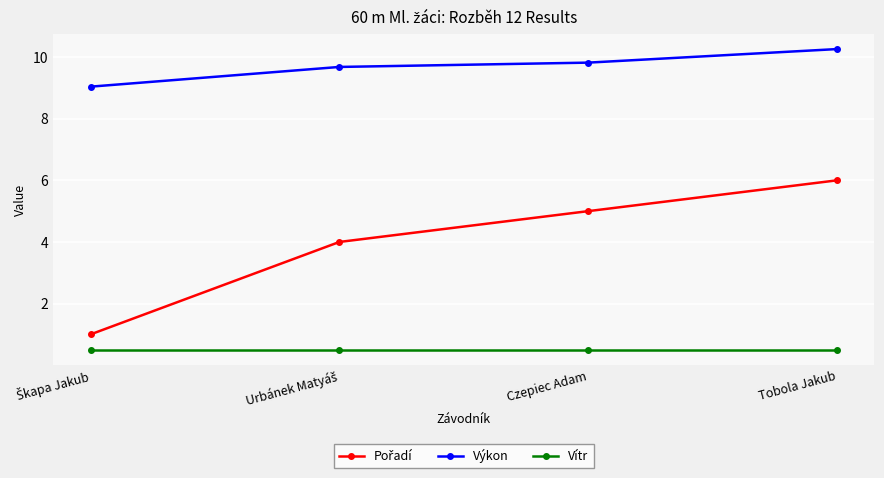

What is the value of the Vítr point at the 1st from the left?

0.5